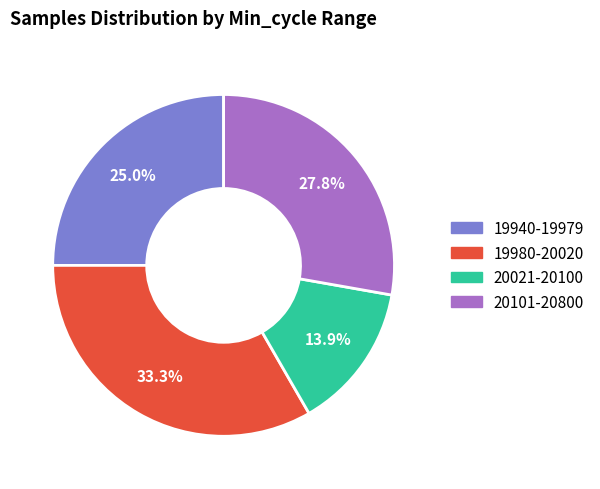

Combined, what portion of the pie is 20101-20800 and 20021-20100?

41.7%